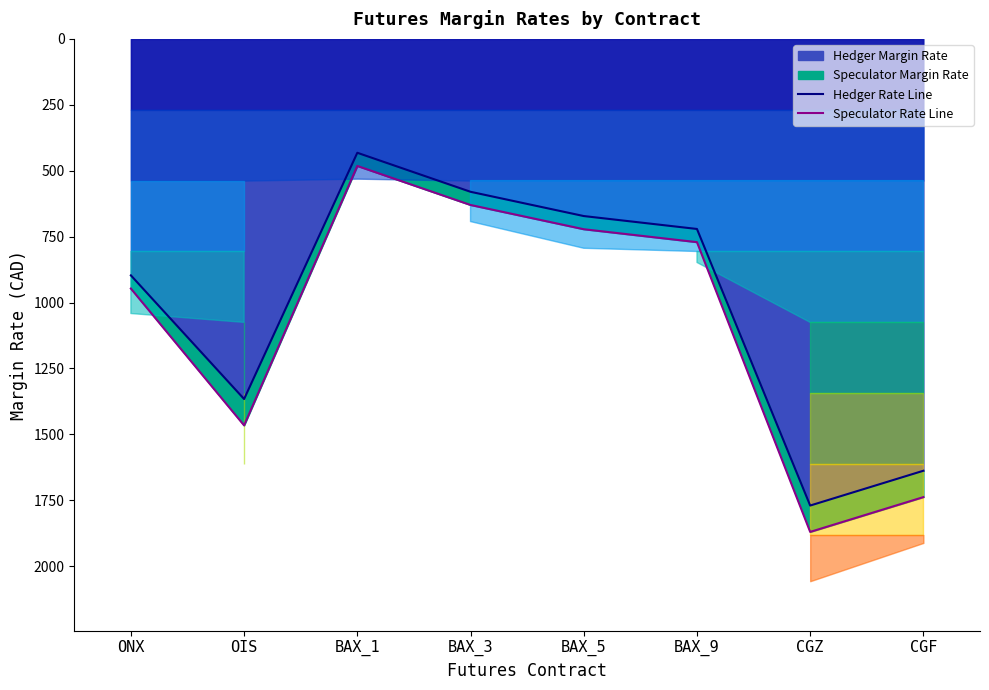

What is the value of the Speculator Rate Line point at the 4th from the left?

630